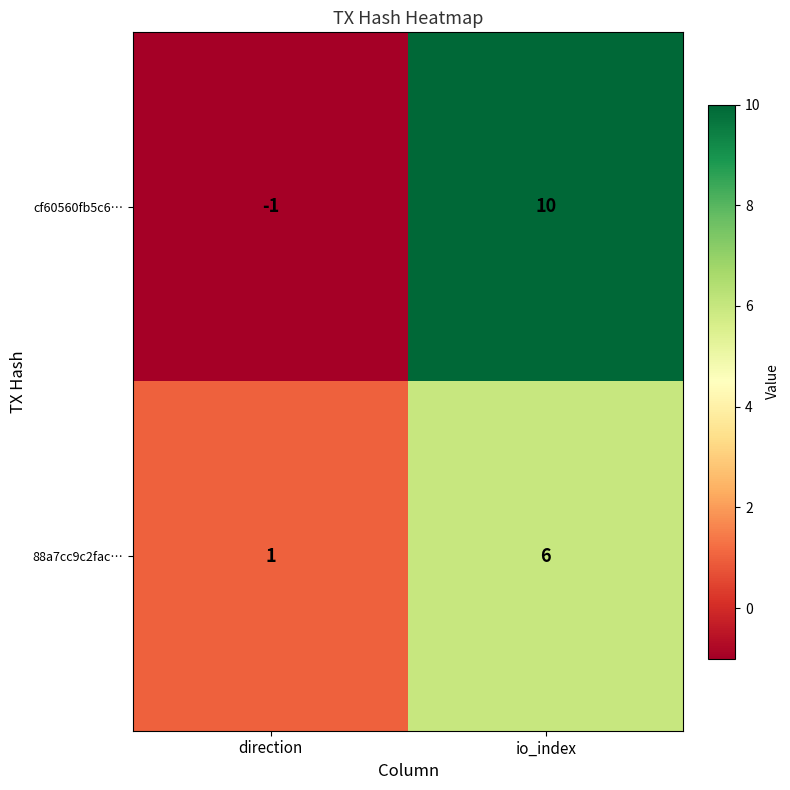

What value does the 88a7cc9c2fac… series have at io_index?

6